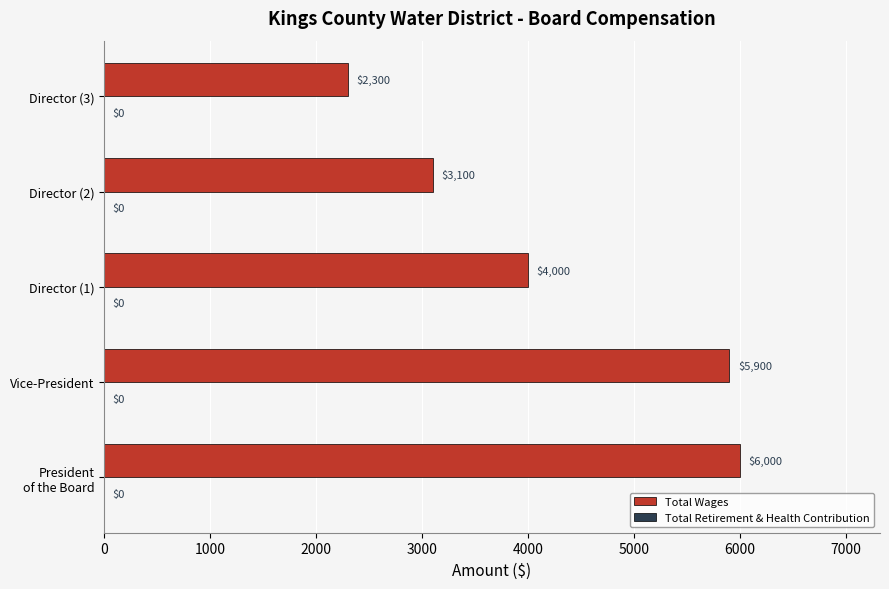

The chart shows a value of 5900 at Vice-President. True or false?

True